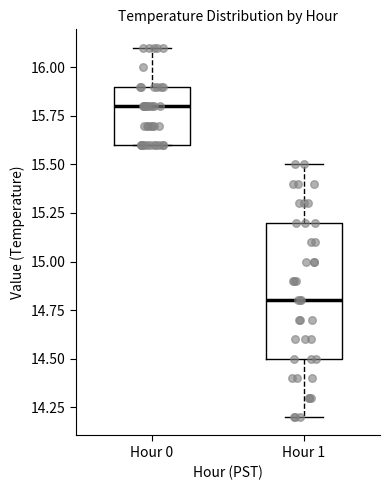

Which box has the lowest median line?

Hour 1